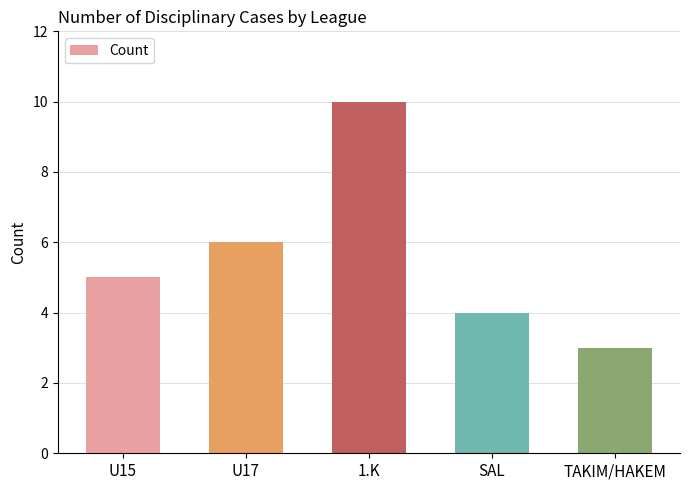

The value at SAL is 3. True or false?

False